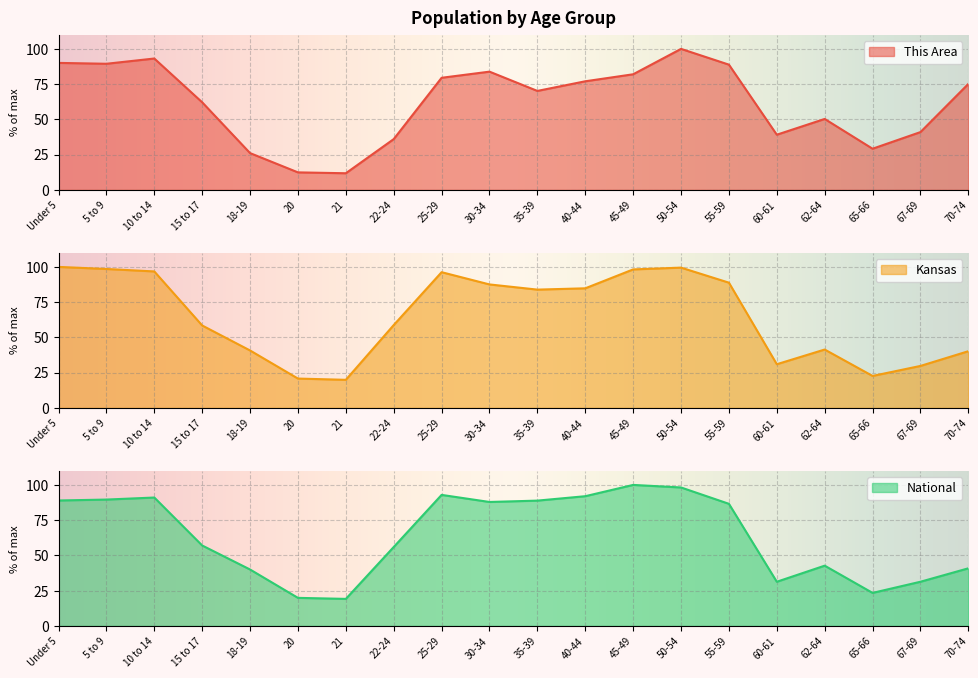

At which category does National reach its first local valley?

21